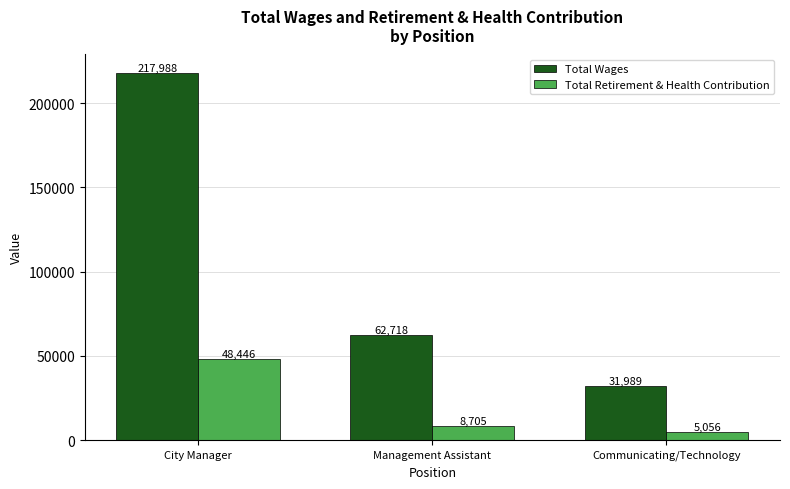

What is the difference between the second highest and minimum values in the Total Retirement & Health Contribution series?

3649